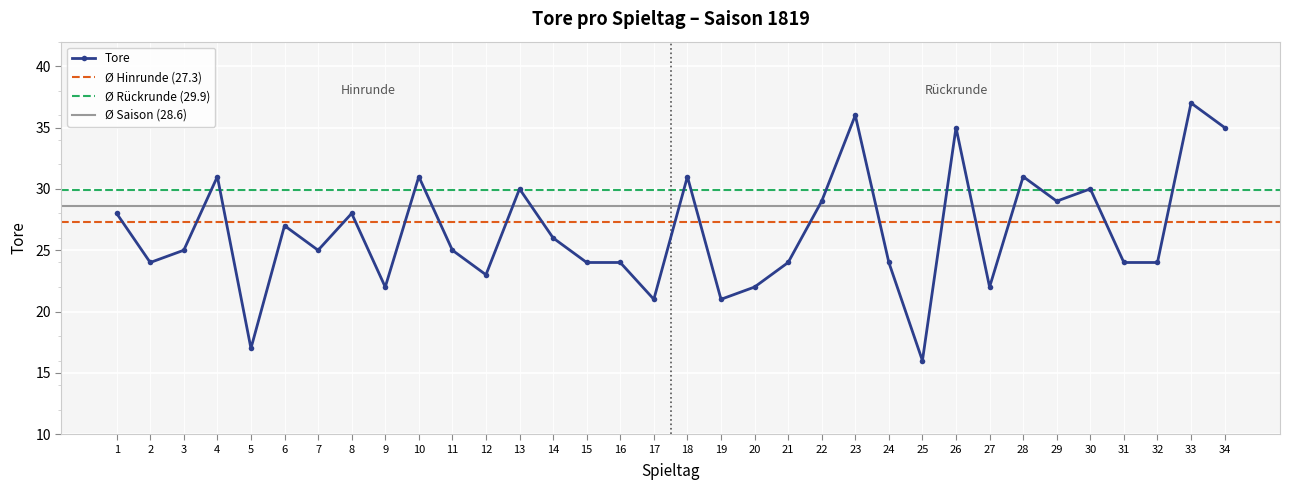

How many lines are shown in the chart?

1